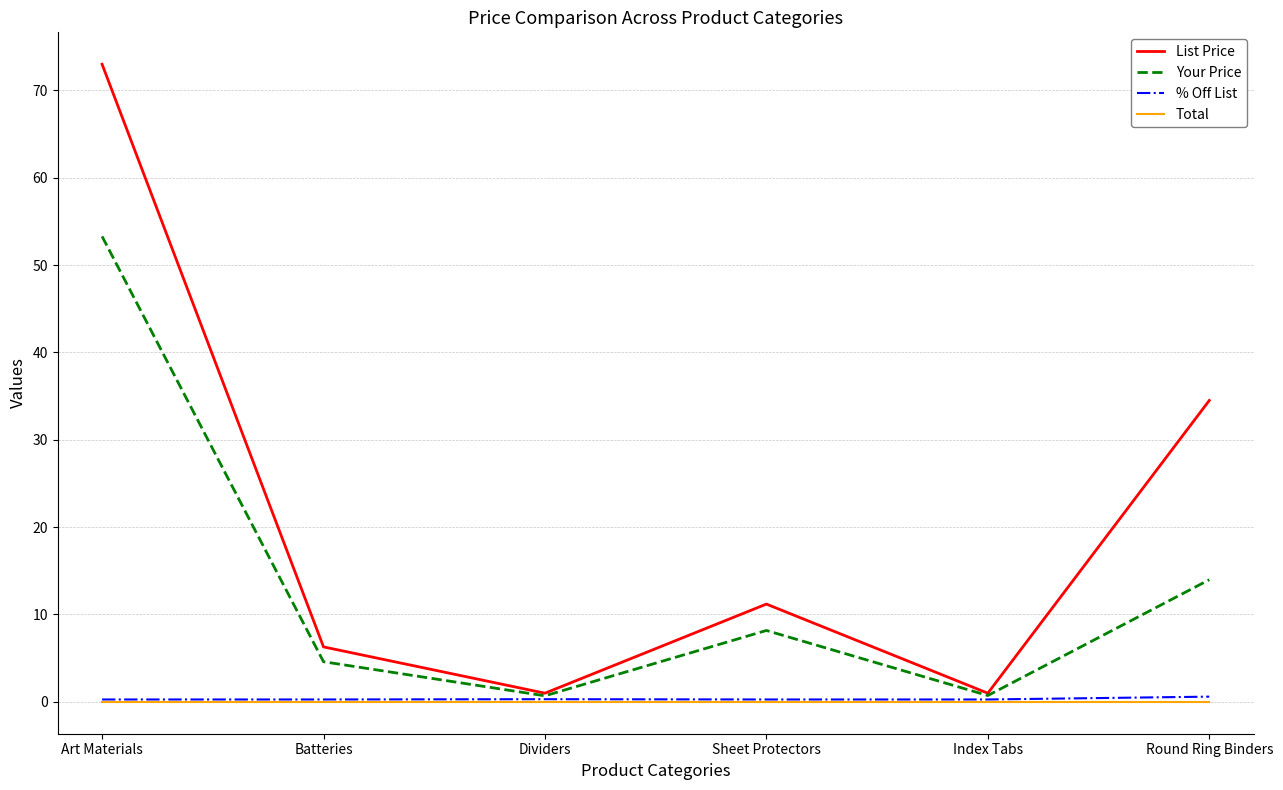

Is it true that Your Price equals 7.1 at Batteries?

False